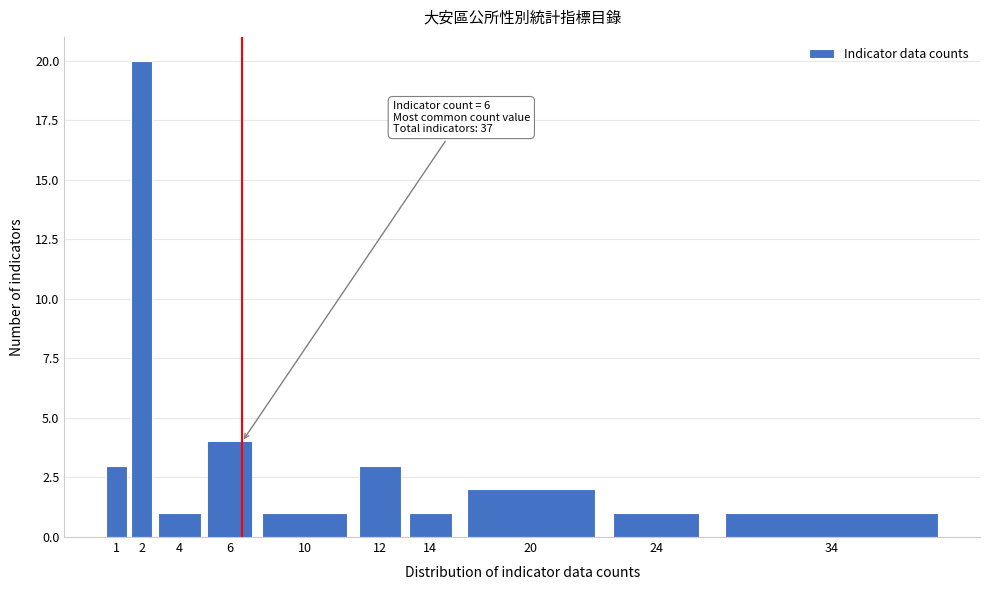

Reading right to left, transcribe all the data shown in this chart.

1	1	2	1	3	1	4	1	20	3